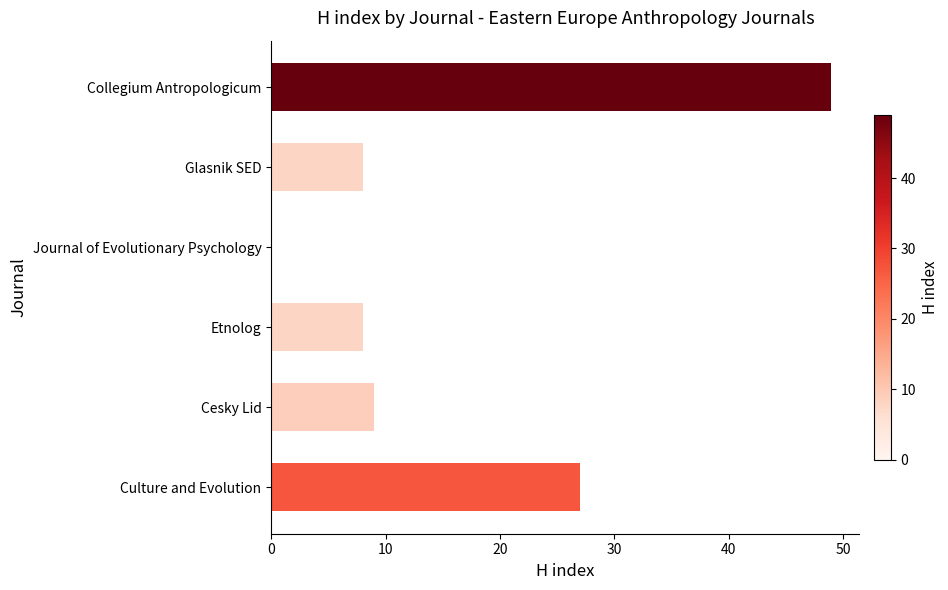

How many values are above zero?

5